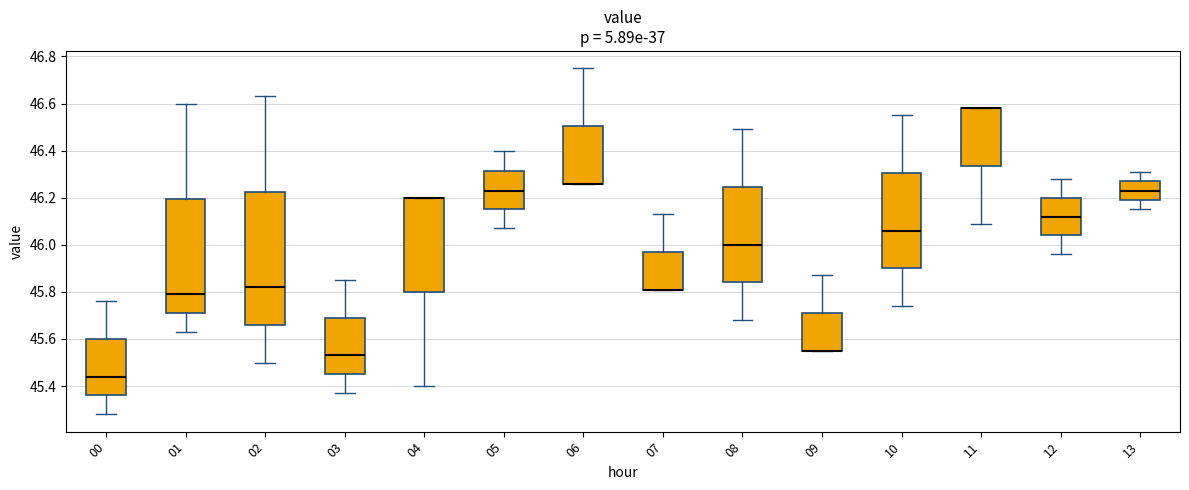

Where is the upper edge of the box at x = 07 on the y-axis? The values are not printed on the chart, so give them approximately, as read against the axis.

45.98